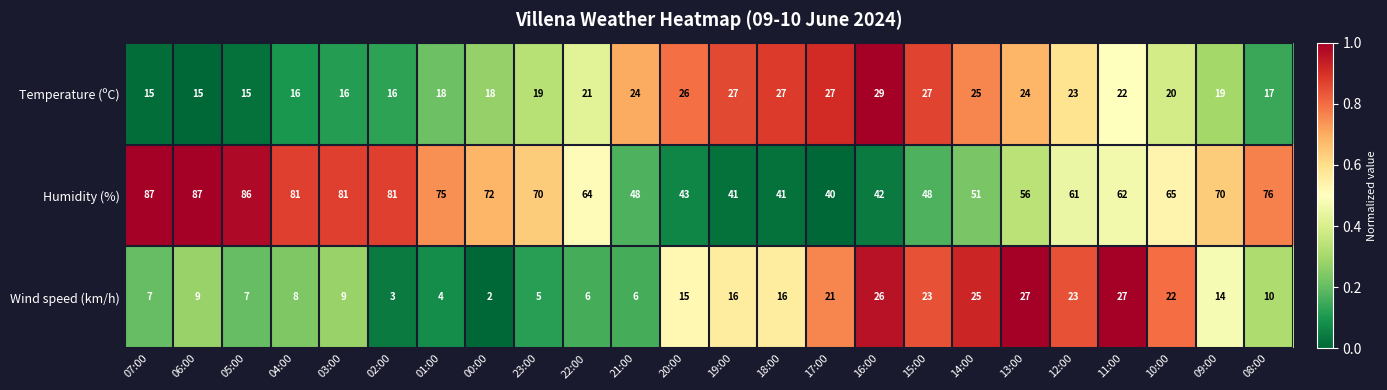

Which series has the largest total across all categories?

Humidity (%)